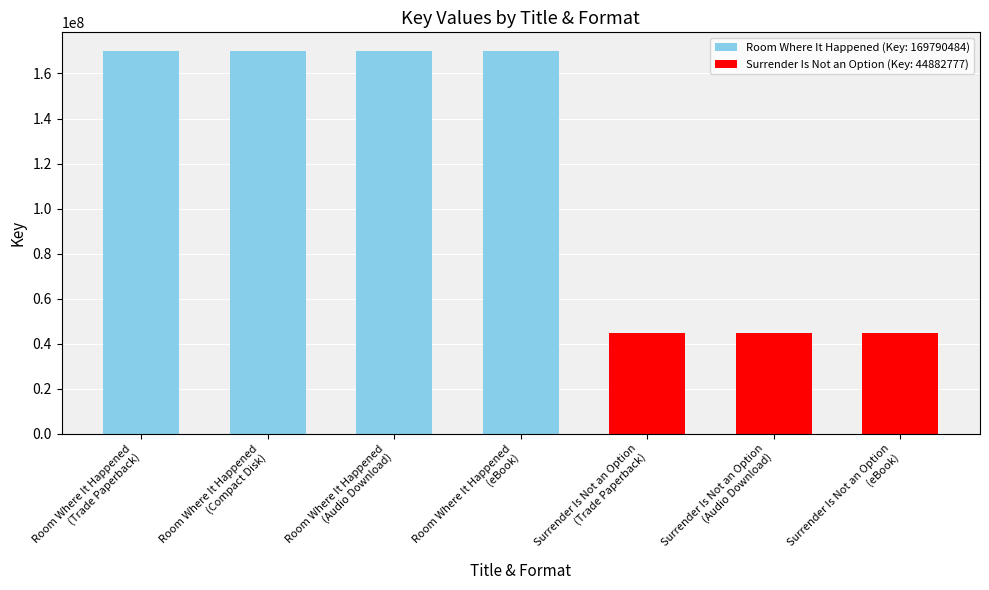

Reading right to left, extract all data points from this chart.

44882777	44882777	44882777	169790484	169790484	169790484	169790484